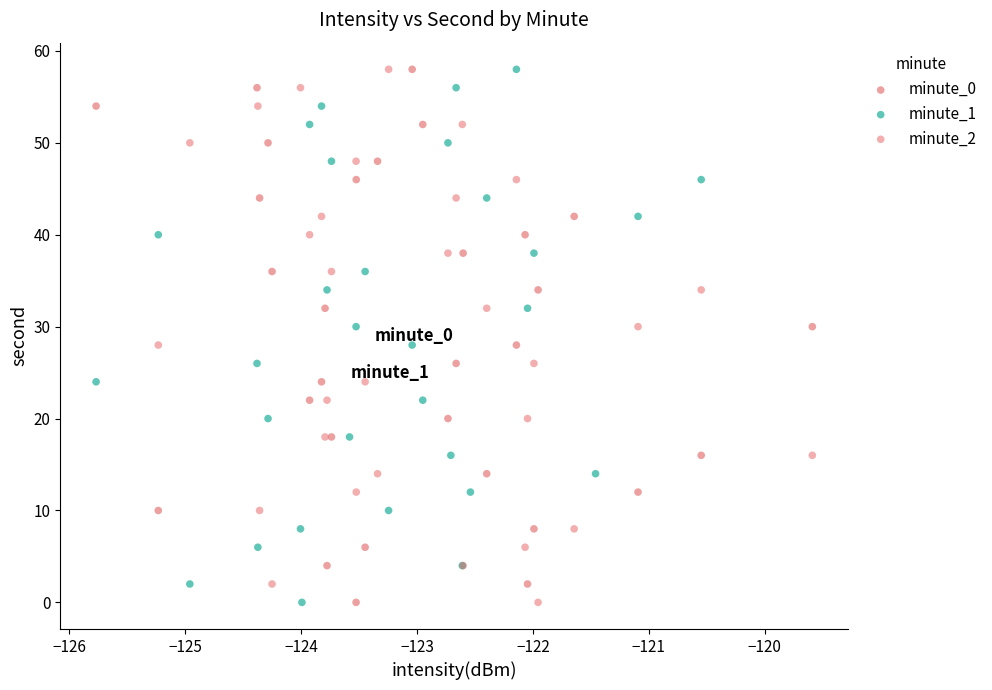

What are all the series names shown in the legend?

minute_0, minute_1, minute_2